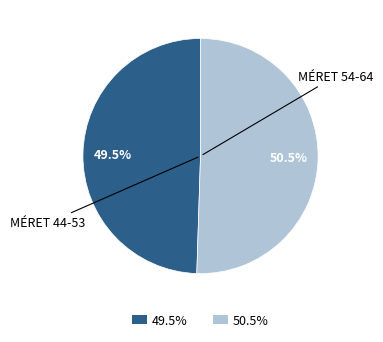

Is there any slice that represents more than half of the pie?

Yes